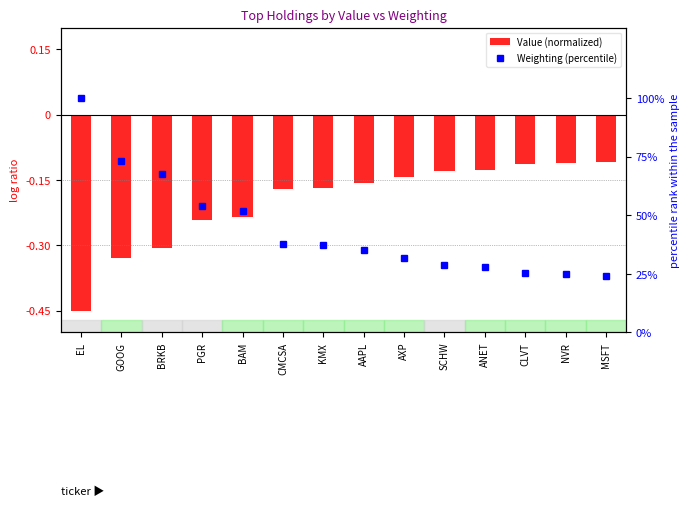

True or false: Value (normalized) has a value of -0.2 at BRKB.

False